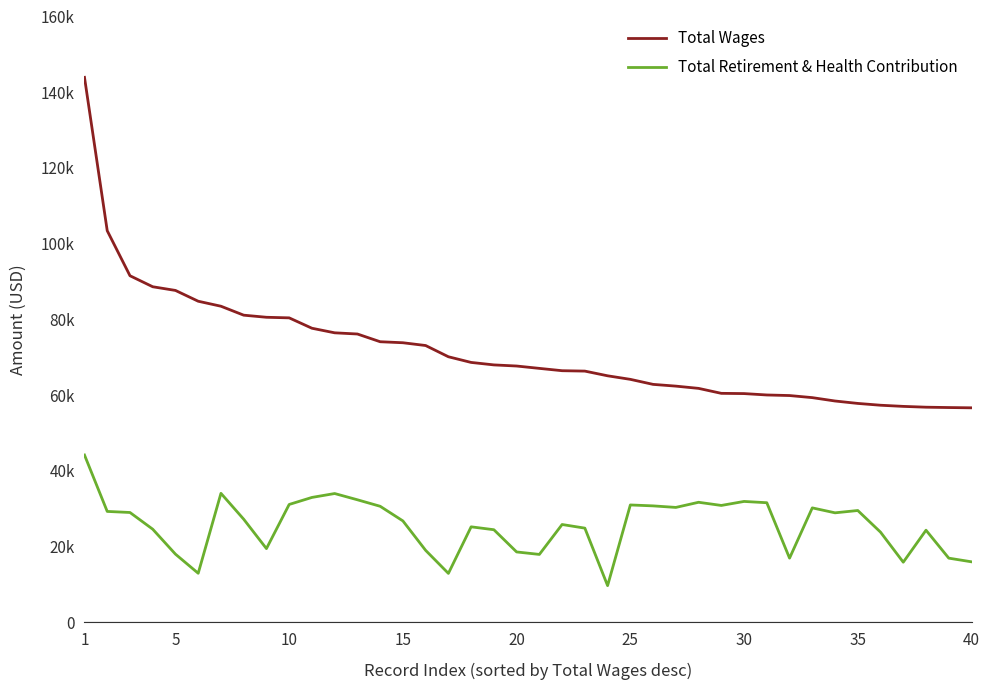

Is this an area chart (filled region under the line)?

No